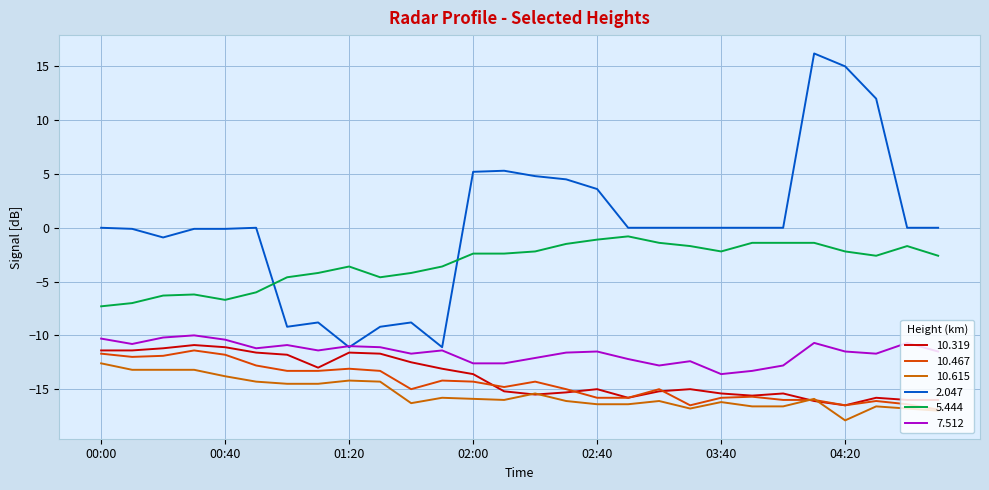

Count the number of data series in this chart.

6